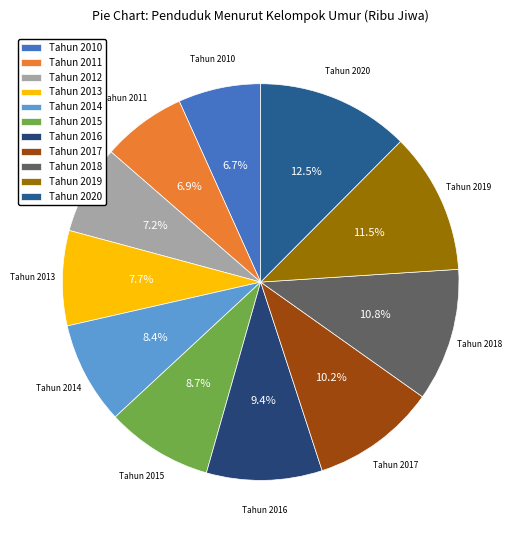

Approximately how many times larger is the value at Tahun 2013 compared to Tahun 2011?

1.1